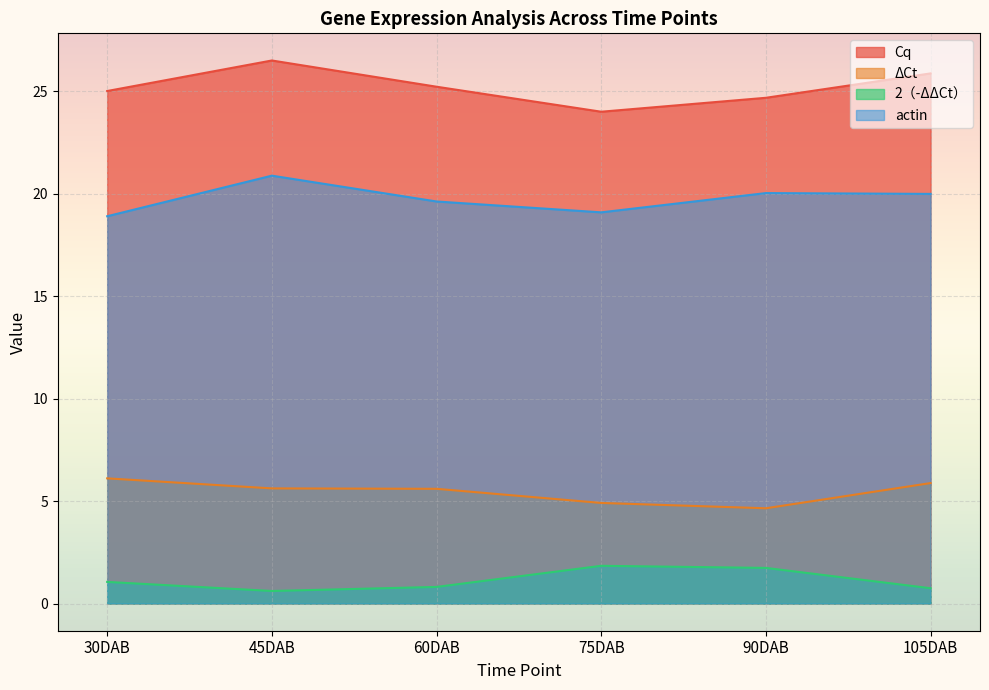

What is the difference between the maximum and minimum values in the 2（-ΔΔCt） series?

1.2